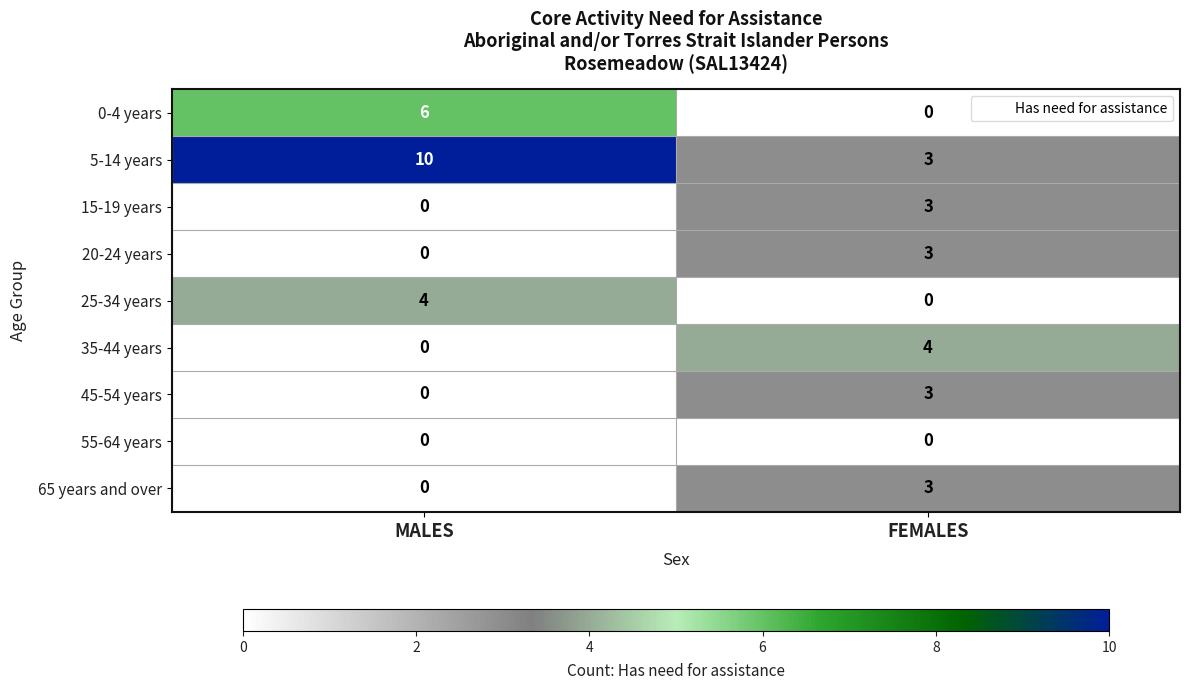

Which series changed the most between MALES and FEMALES?

5-14 years